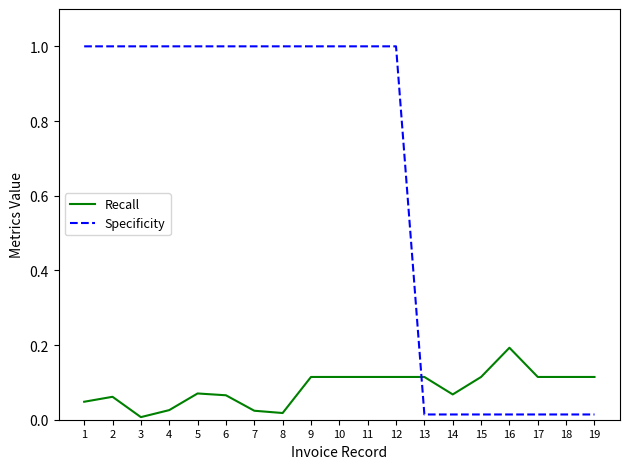

Does the chart have visible grid lines?

No